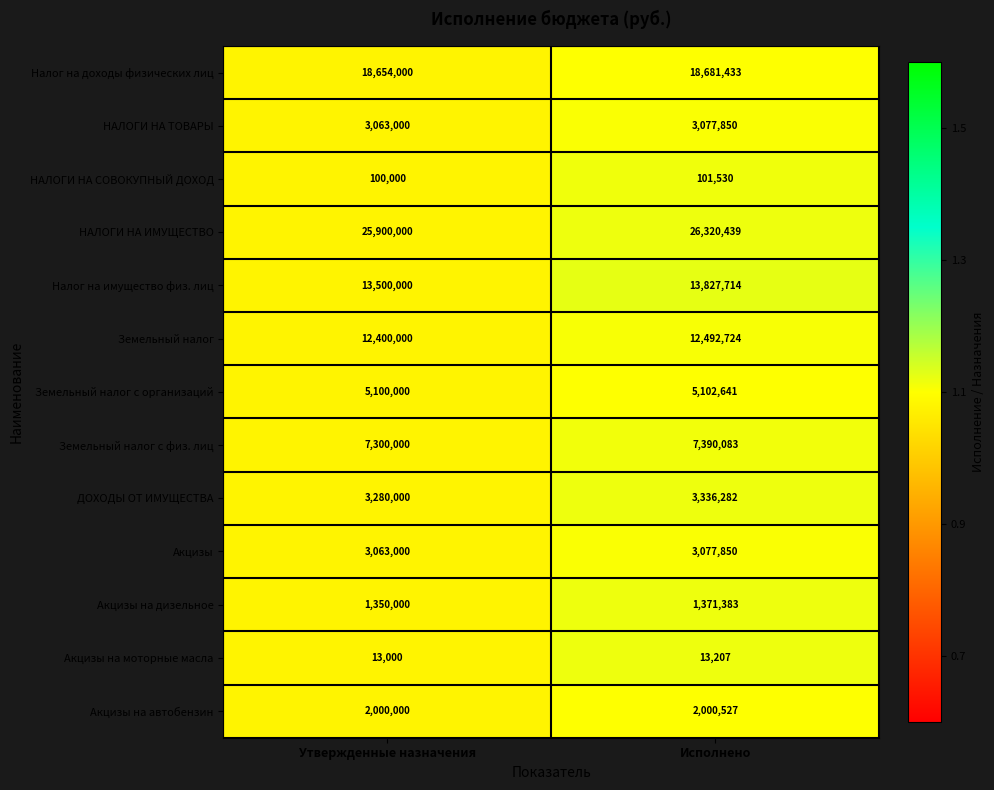

The value of НАЛОГИ НА ИМУЩЕСТВО at Утвержденные назначения is 25900000. True or false?

True